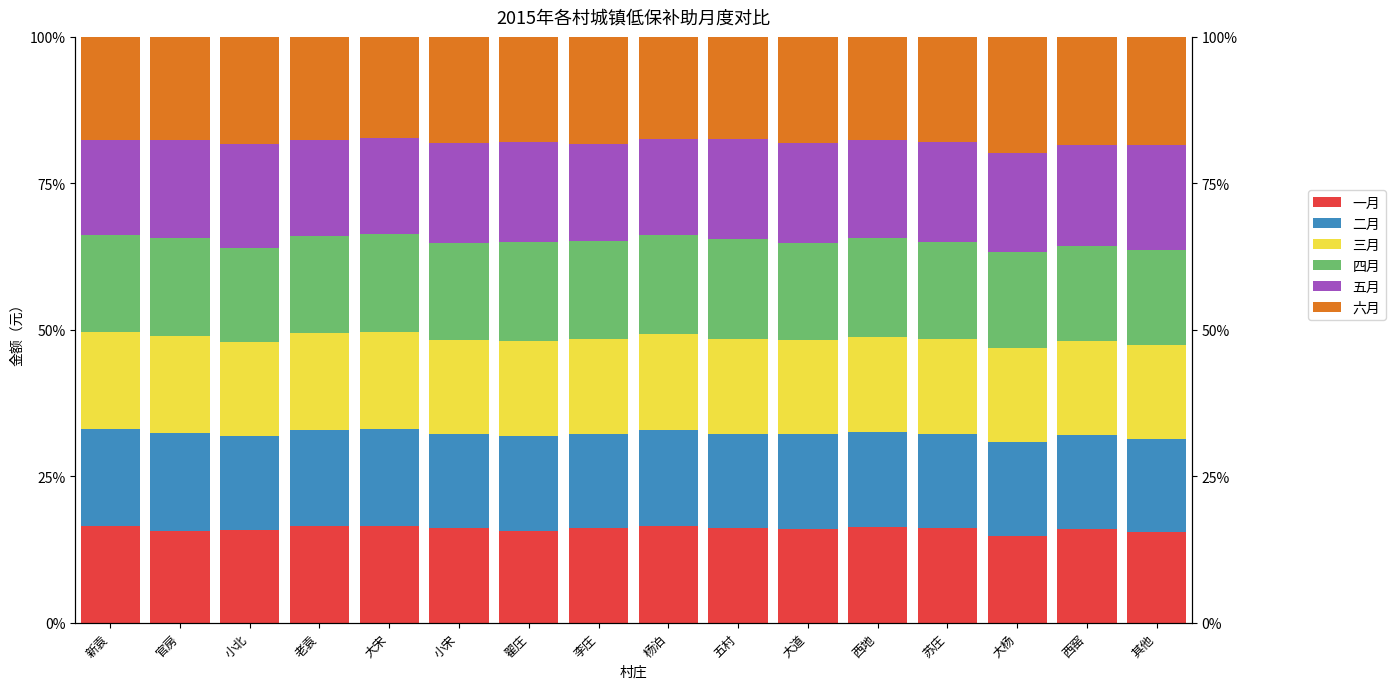

What is the maximum value shown in the chart?

19.8